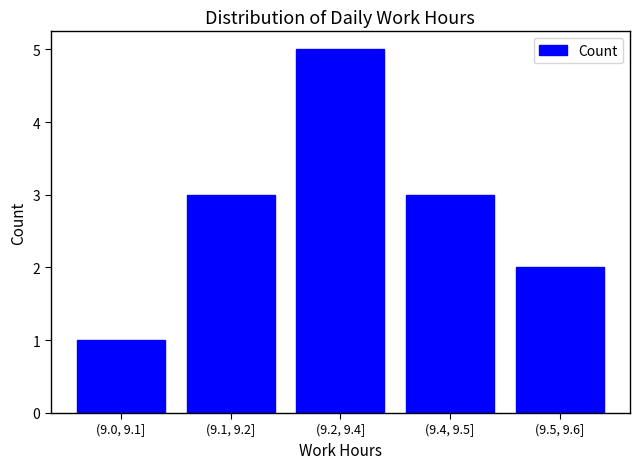

Reading right to left, what are all the values shown in this chart?

(9.5, 9.6]=2	(9.4, 9.5]=3	(9.2, 9.4]=5	(9.1, 9.2]=3	(9.0, 9.1]=1